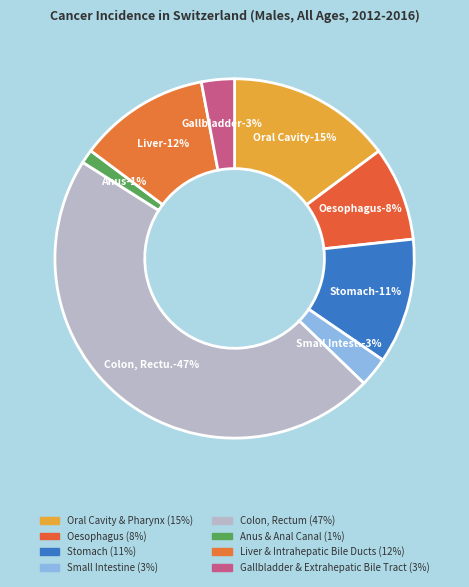

To the nearest percent, what is the difference between the largest and smallest slice percentages?

46%